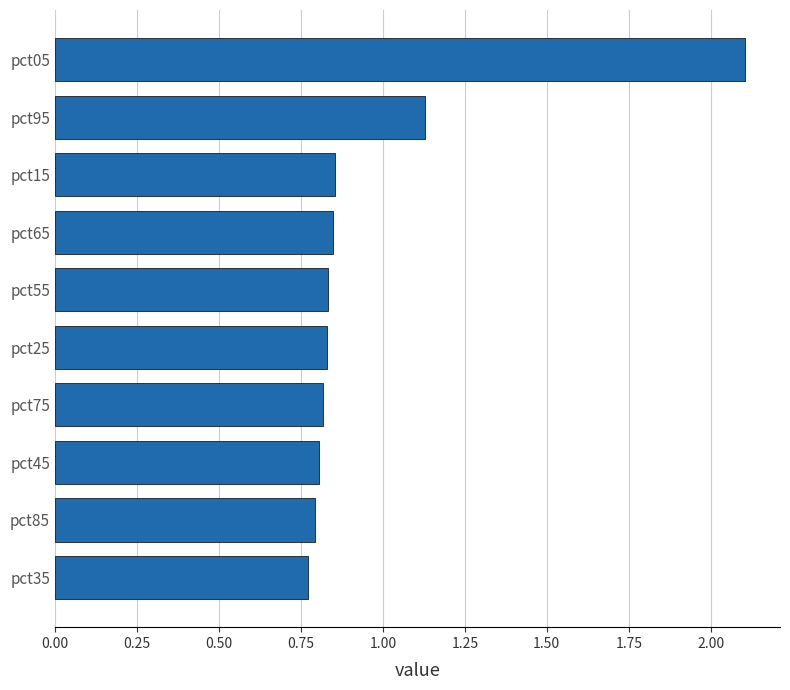

True or false: the data shows 0.5 at pct65.

False